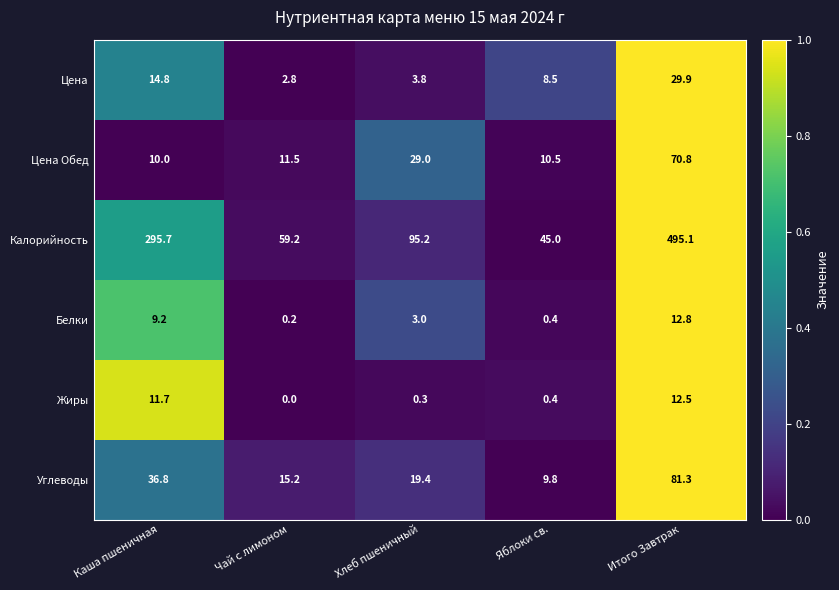

Rank the categories by Цена value from lowest to highest.

Чай с лимоном, Хлеб пшеничный, Яблоки св., Каша пшеничная, Итого Завтрак